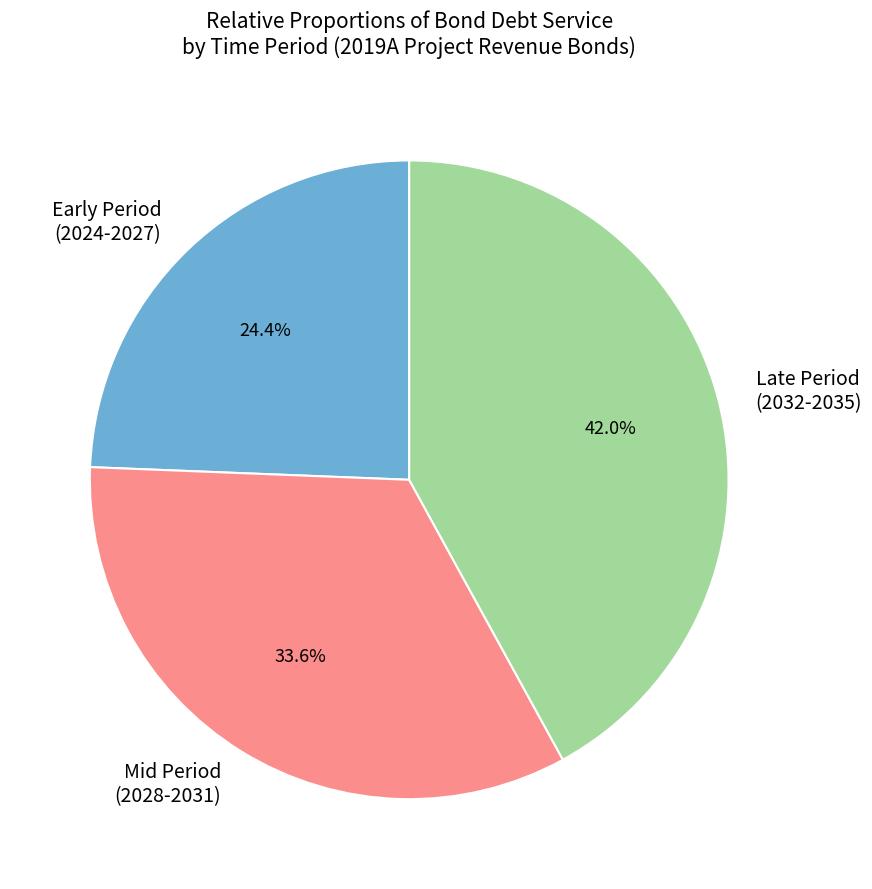

What is the ratio of the value at Mid Period (2028-2031) to the value at Early Period (2024-2027)?

1.4